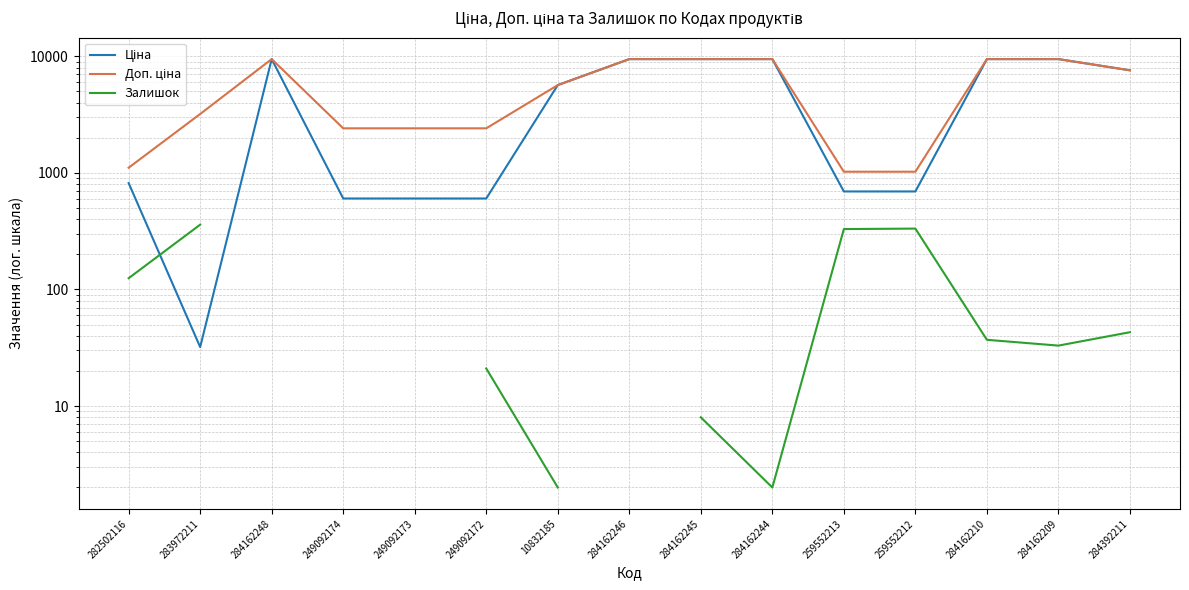

Which series has the largest total across all categories?

Доп. ціна